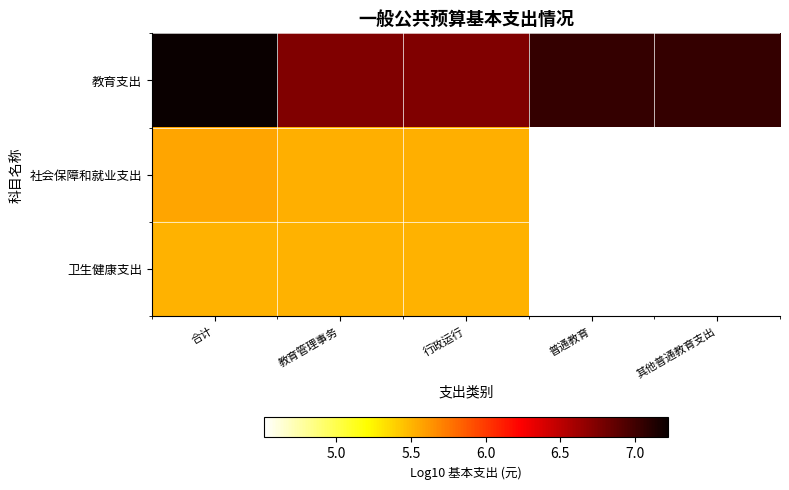

Count the number of categories in the chart.

5